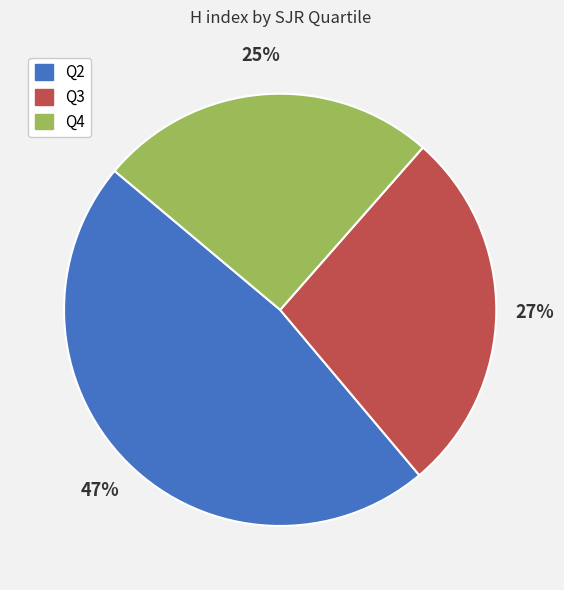

Do Q2 and Q3 together represent more than half of the pie?

Yes